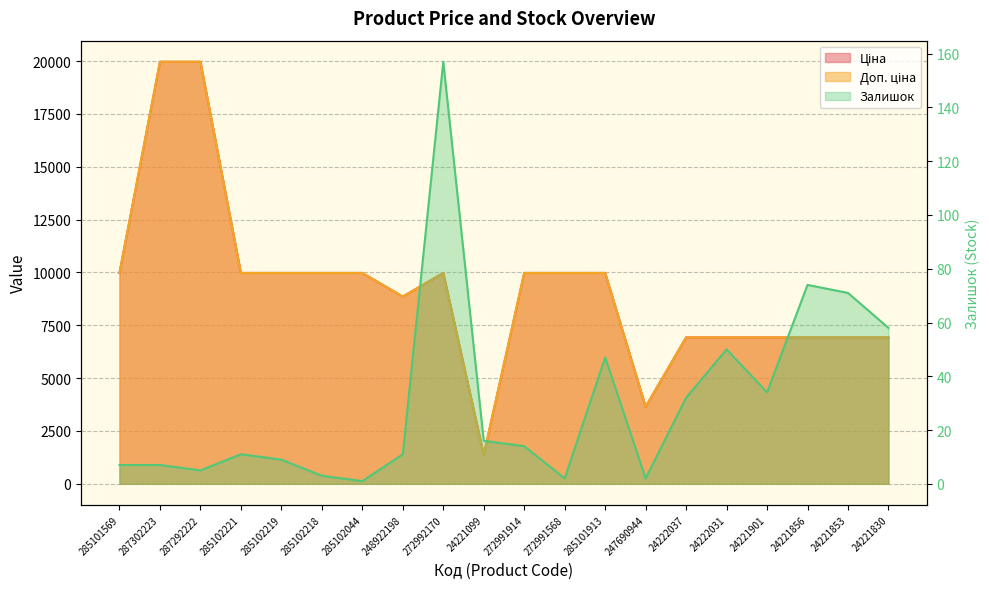

What is the total value across all series at 285102221?

19961.0